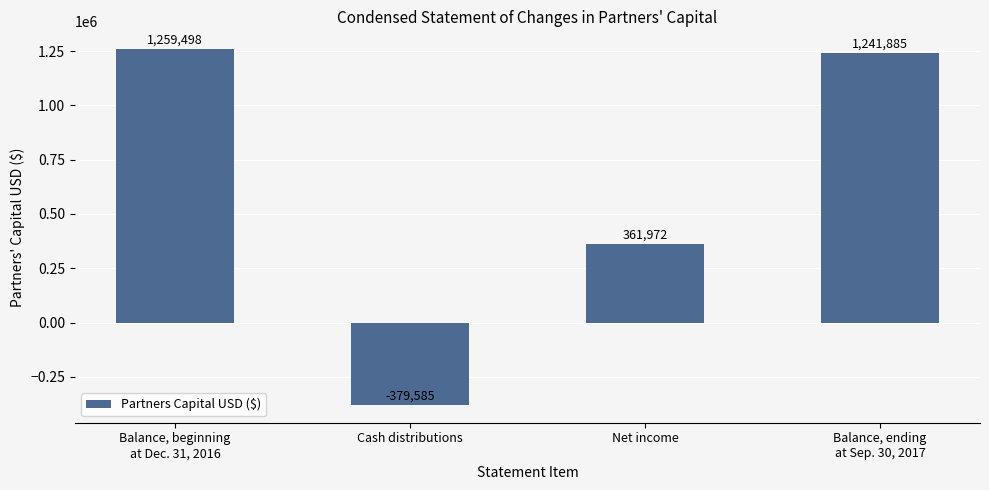

Reading right to left, transcribe all the data shown in this chart.

Balance, ending
at Sep. 30, 2017=1241885	Net income=361972	Cash distributions=-379585	Balance, beginning
at Dec. 31, 2016=1259498